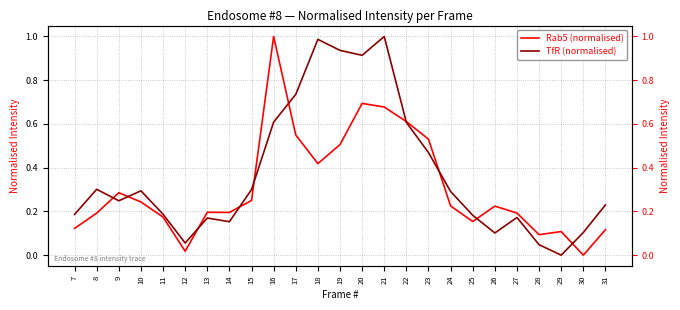

Where is TfR (normalised) nearest to the value 0?

29